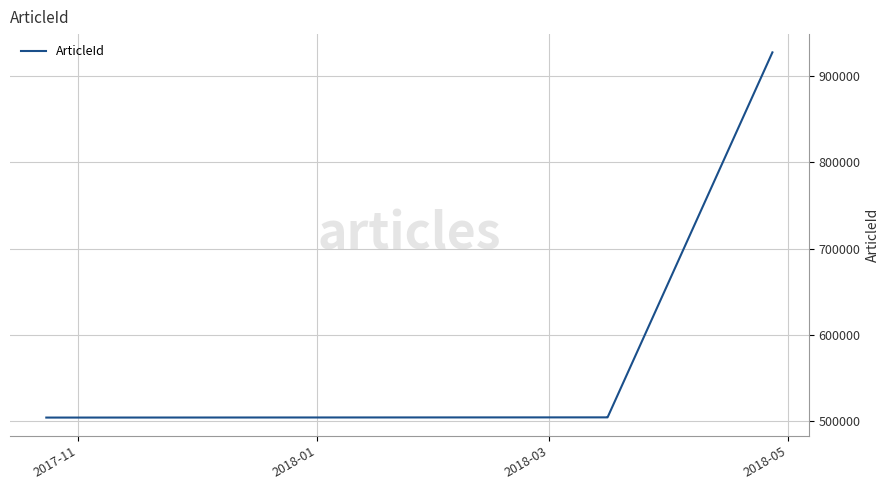

List the labels in order of value, largest first.

2018-05, 2018-03, 2018-01, 2017-11